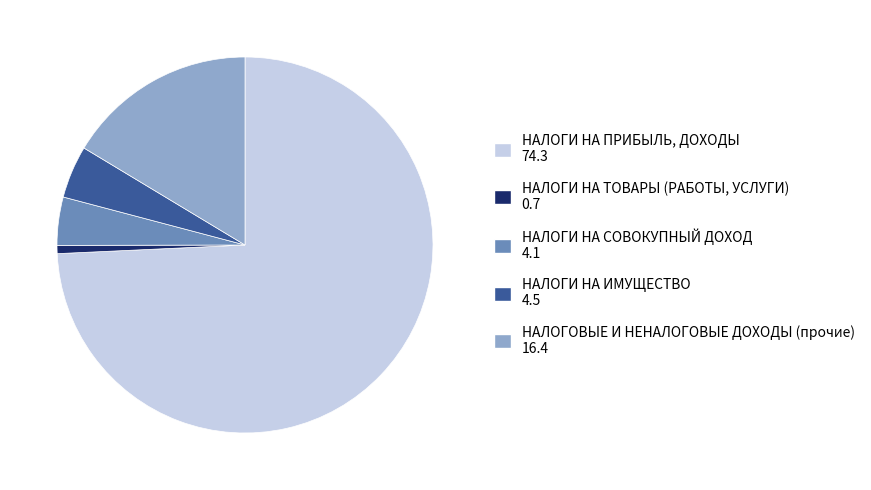

Which has a higher value, НАЛОГИ НА ИМУЩЕСТВО or НАЛОГИ НА ТОВАРЫ (РАБОТЫ, УСЛУГИ)?

НАЛОГИ НА ИМУЩЕСТВО